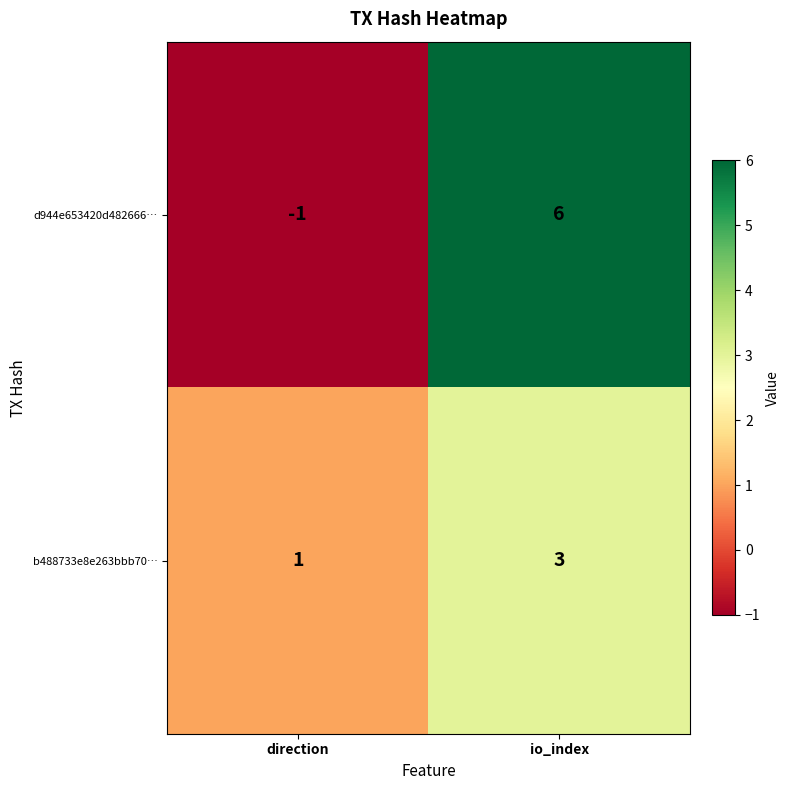

Is it true that d944e653420d482666… equals 6 at io_index?

True